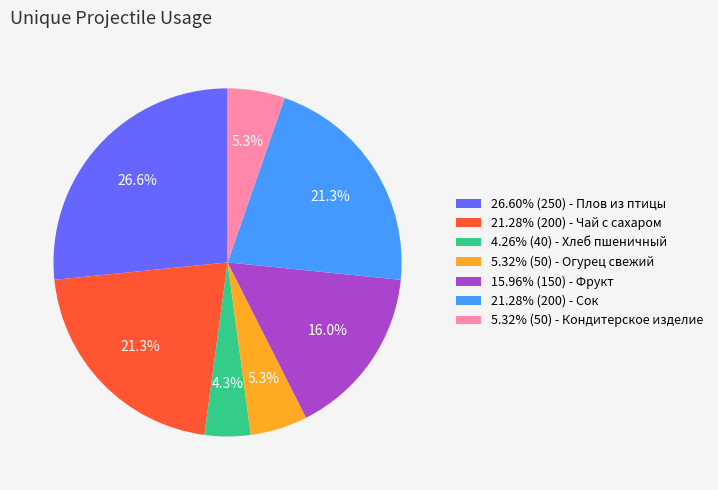

Approximately how many times larger is the value at 21.28% (200) - Сок compared to 15.96% (150) - Фрукт?

1.3